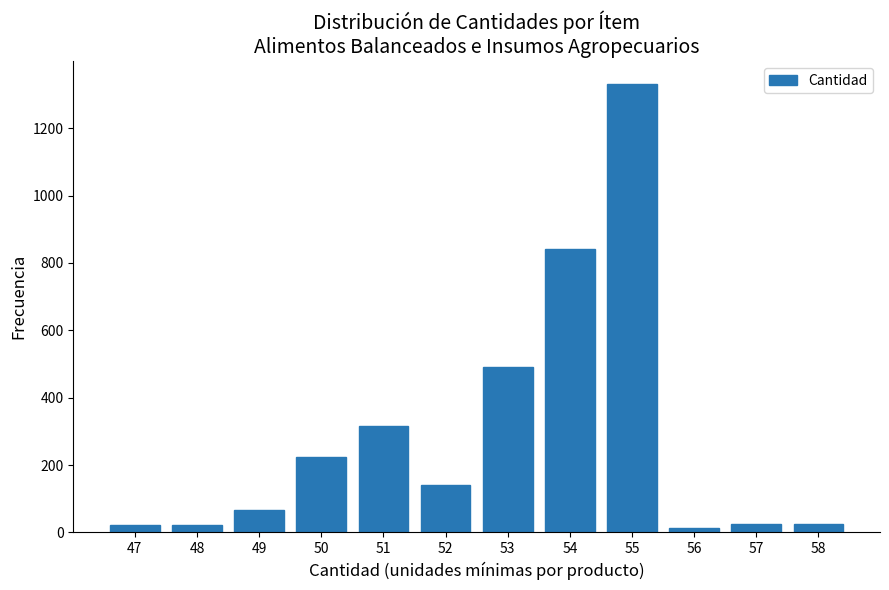

At which label is the value closest to 672?

54